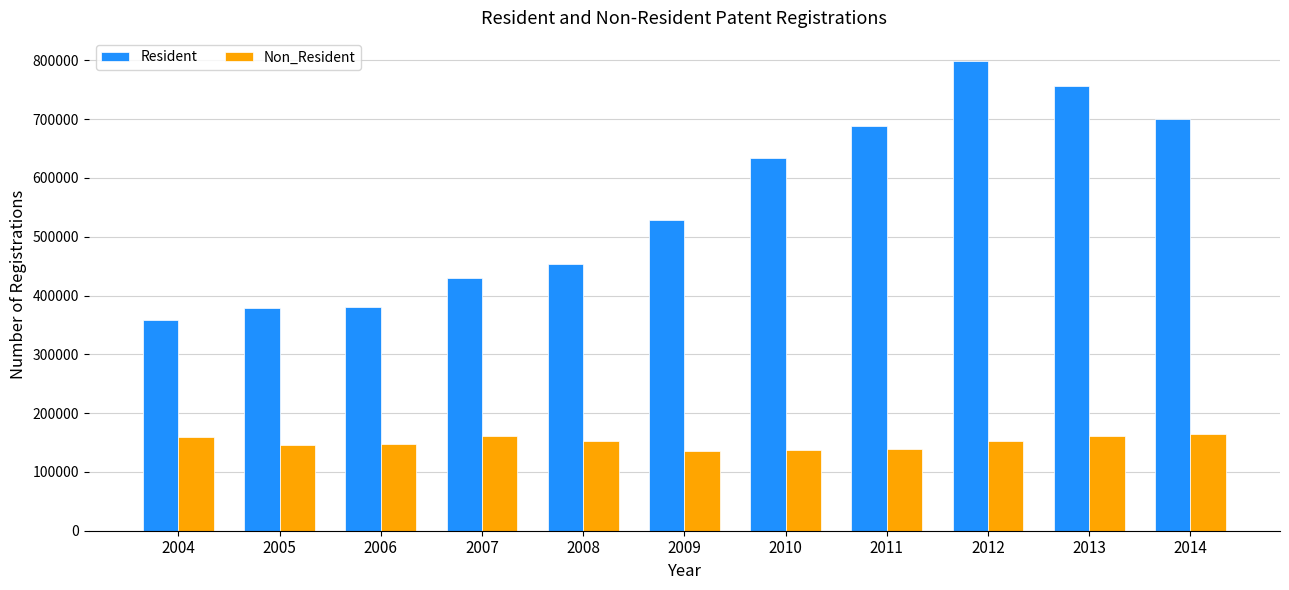

True or false: Resident has a value of 358258 at 2004.

True